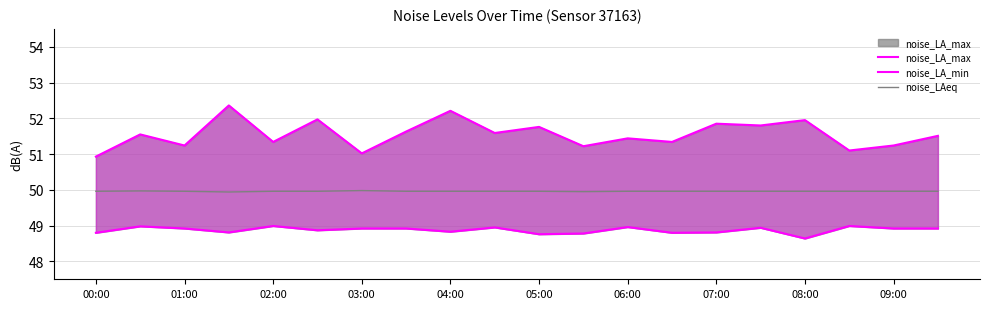

List the series in order of their overall mean, highest first.

noise_LA_max, noise_LAeq, noise_LA_min